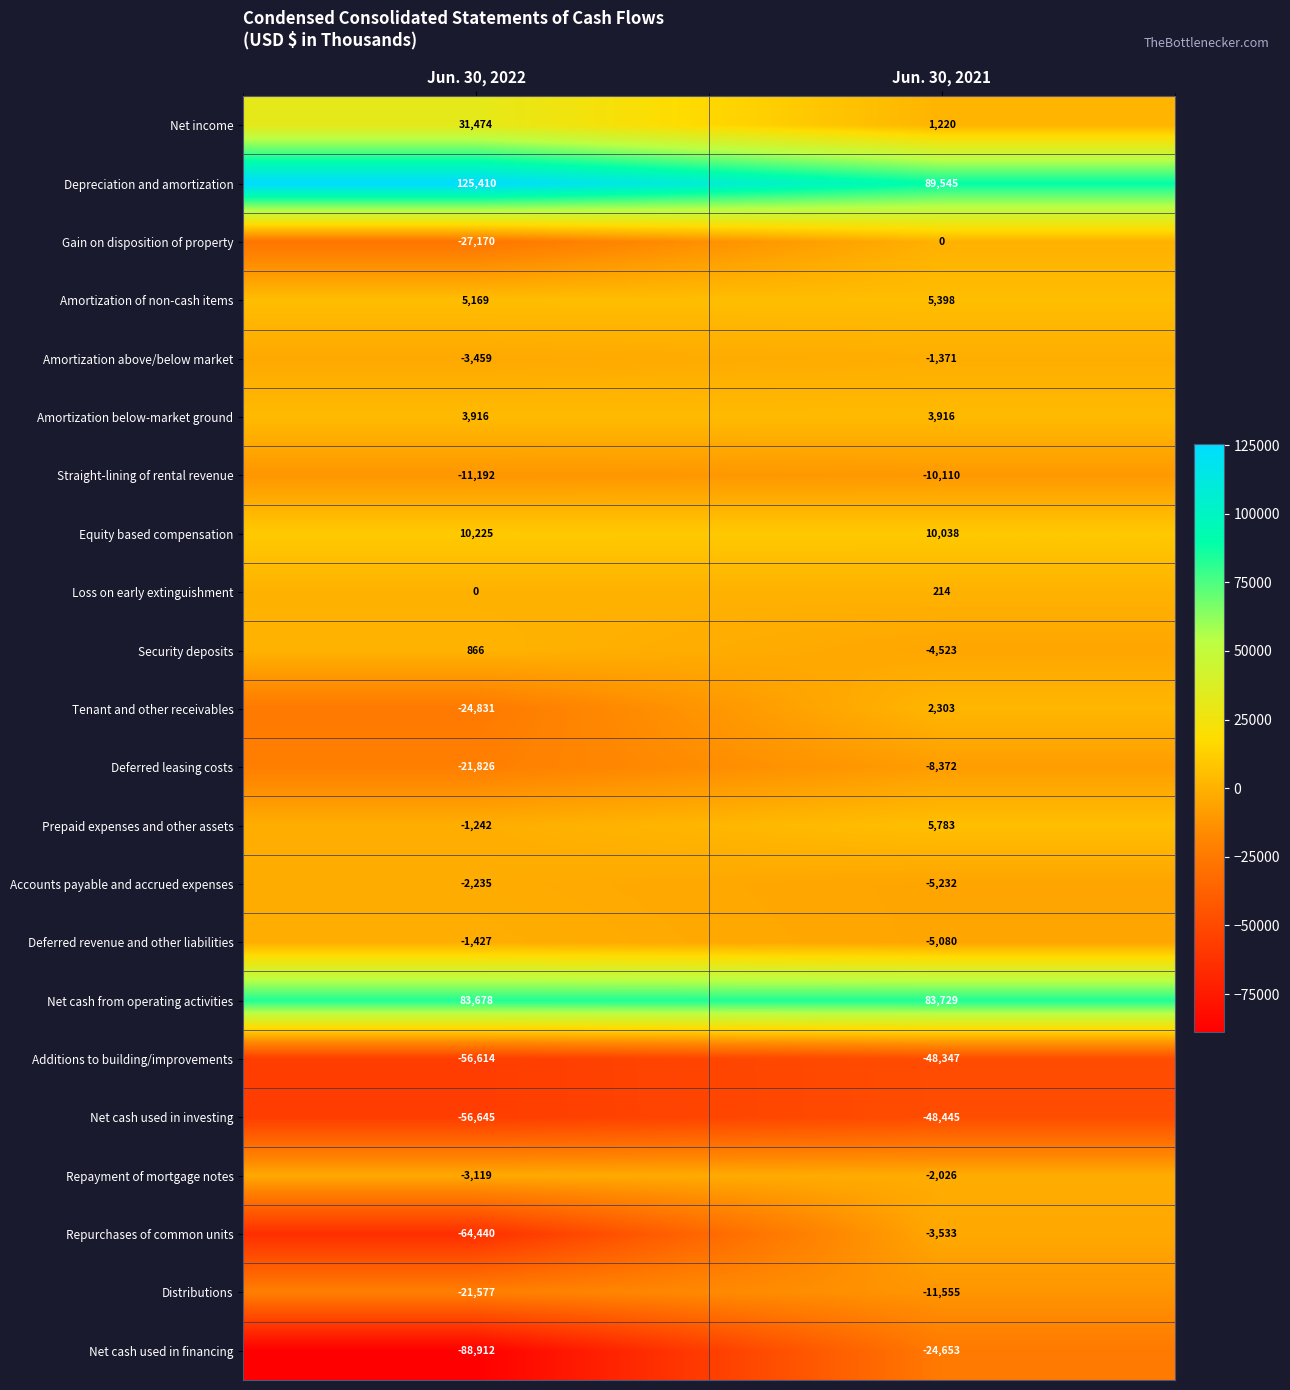

What is the sum of the Loss on early extinguishment values at Jun. 30, 2021 and Jun. 30, 2022?

214